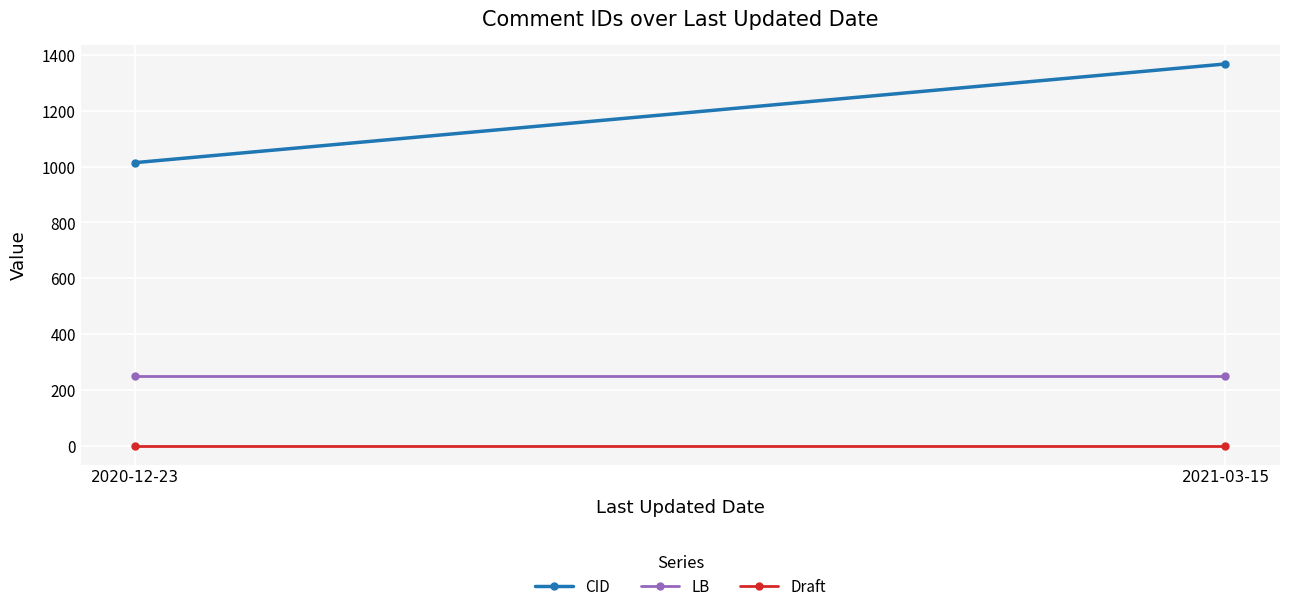

True or false: CID has a value of 1367 at 2021-03-15.

True